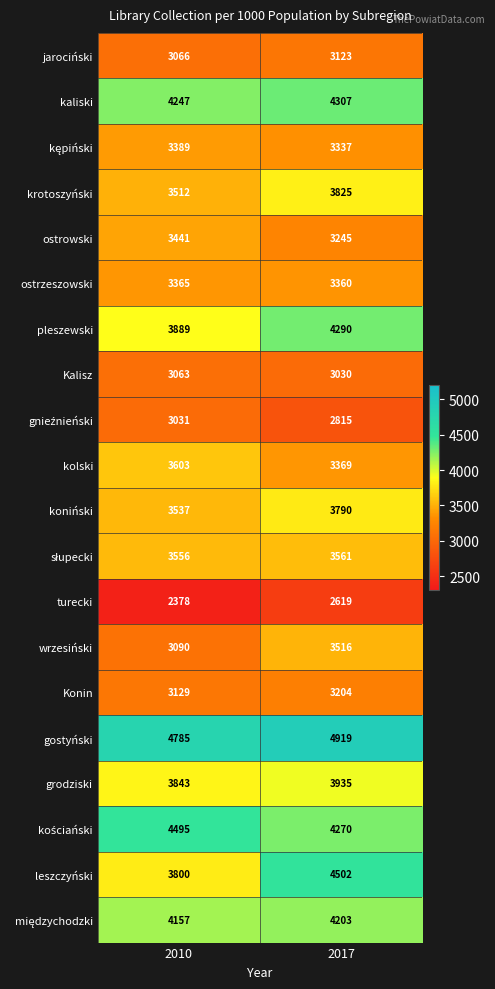

The Kalisz series shows 3063 at 2010. True or false?

True